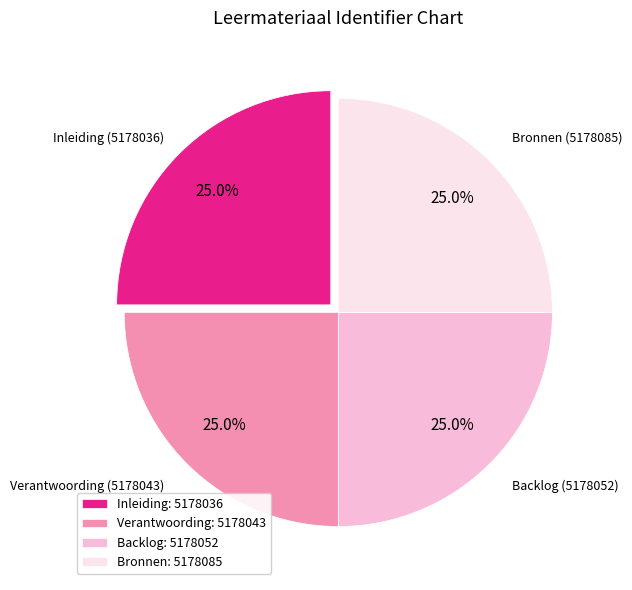

Is Inleiding: 5178036 the majority of the pie?

No